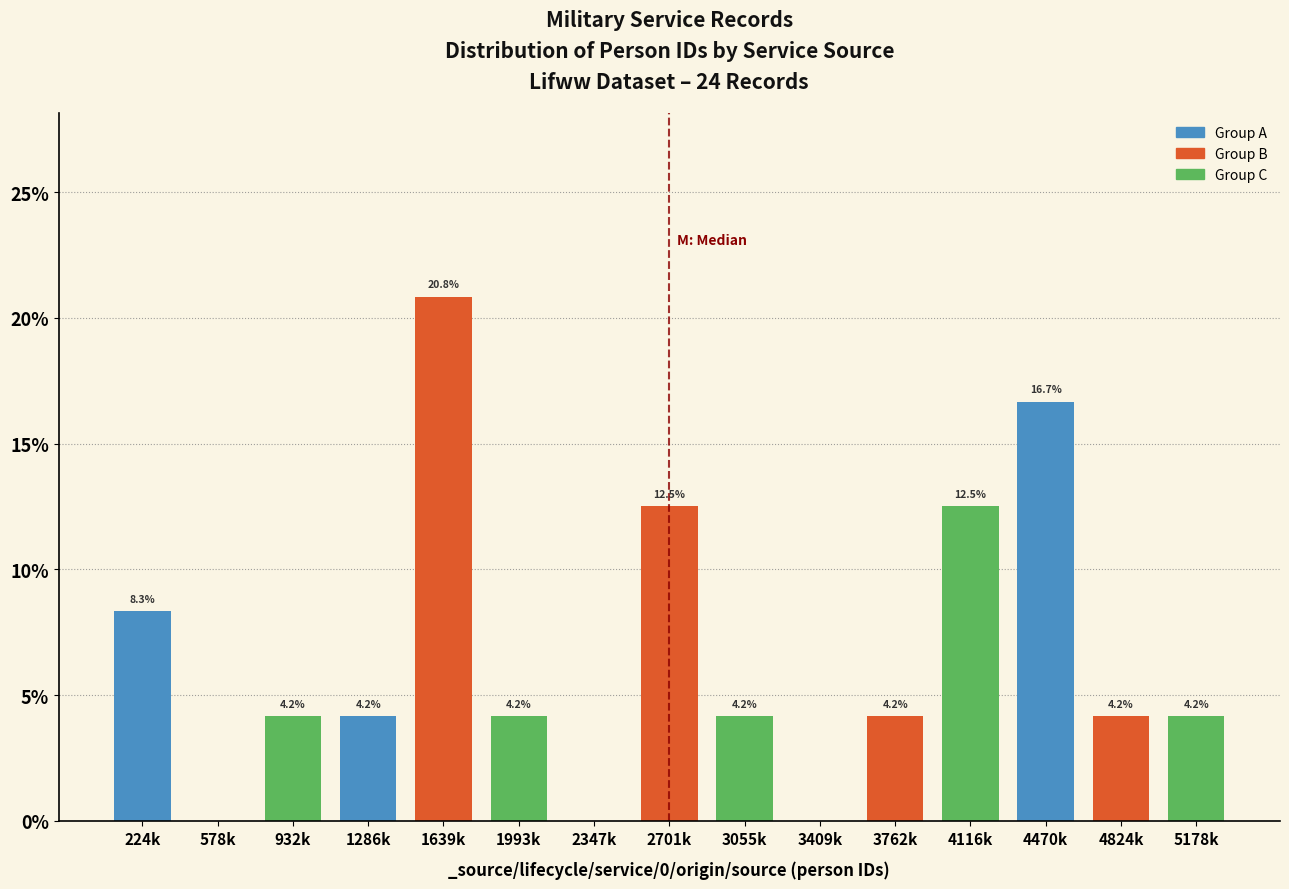

Reading right to left, what are all the values shown in this chart?

5178k=4.2	4824k=4.2	4470k=16.7	4116k=12.5	3762k=4.2	3409k=0.0	3055k=4.2	2701k=12.5	2347k=0.0	1993k=4.2	1639k=20.8	1286k=4.2	932k=4.2	578k=0.0	224k=8.3